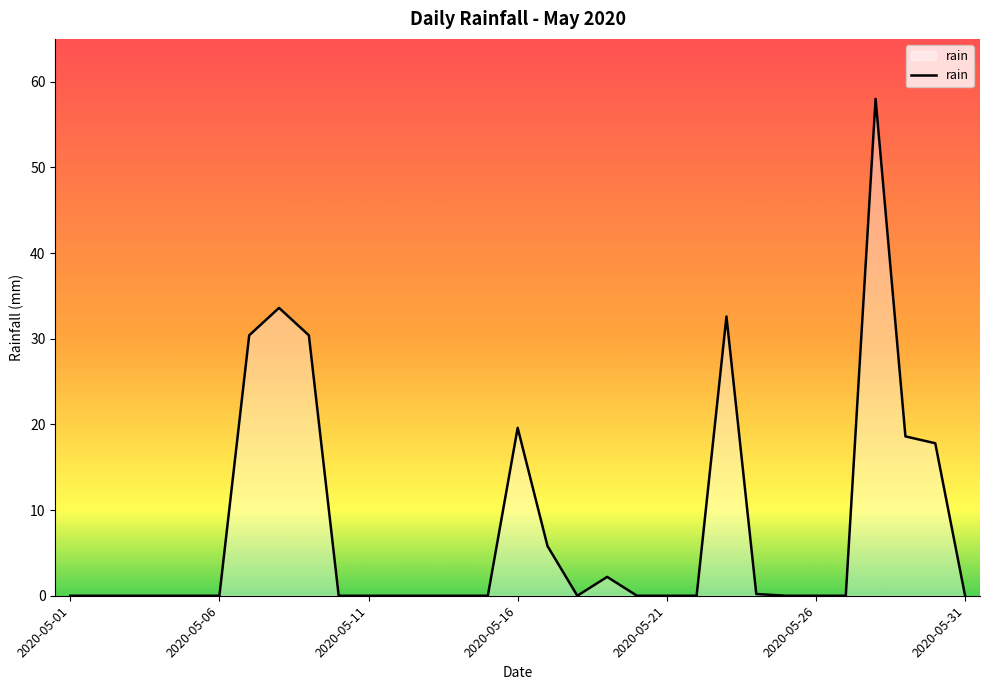

Where is the data nearest to the value 29?

2020-05-07